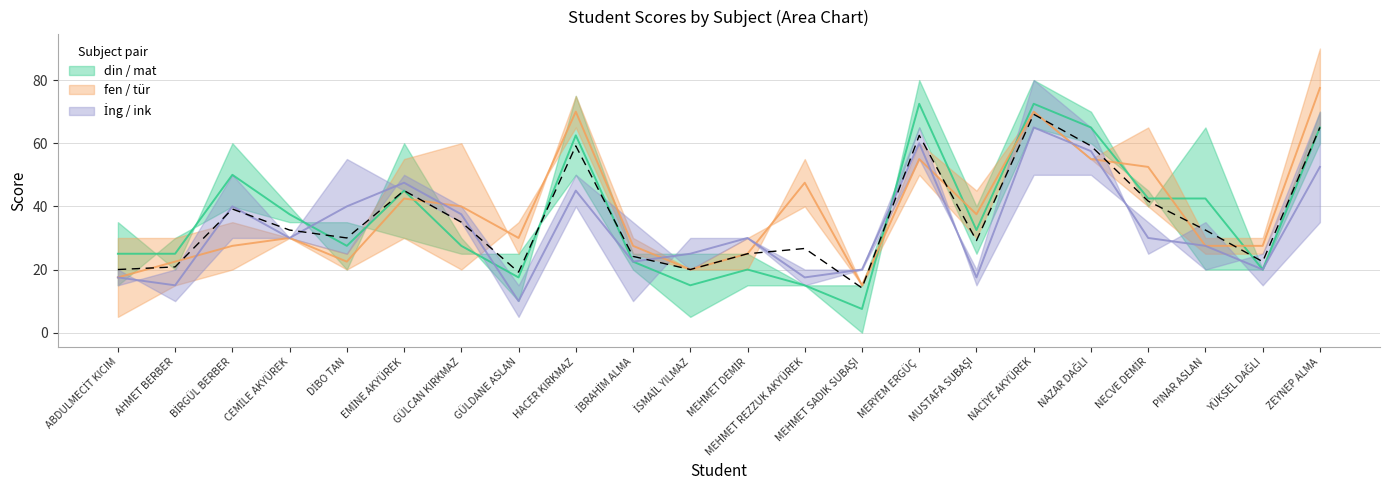

What is the label of the 15th point from the left?

MERYEM ERGÜÇ